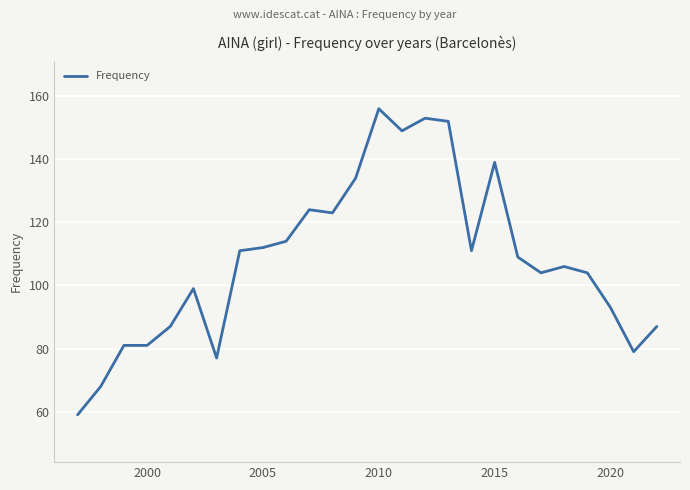

What is the difference between the maximum and minimum values?

97